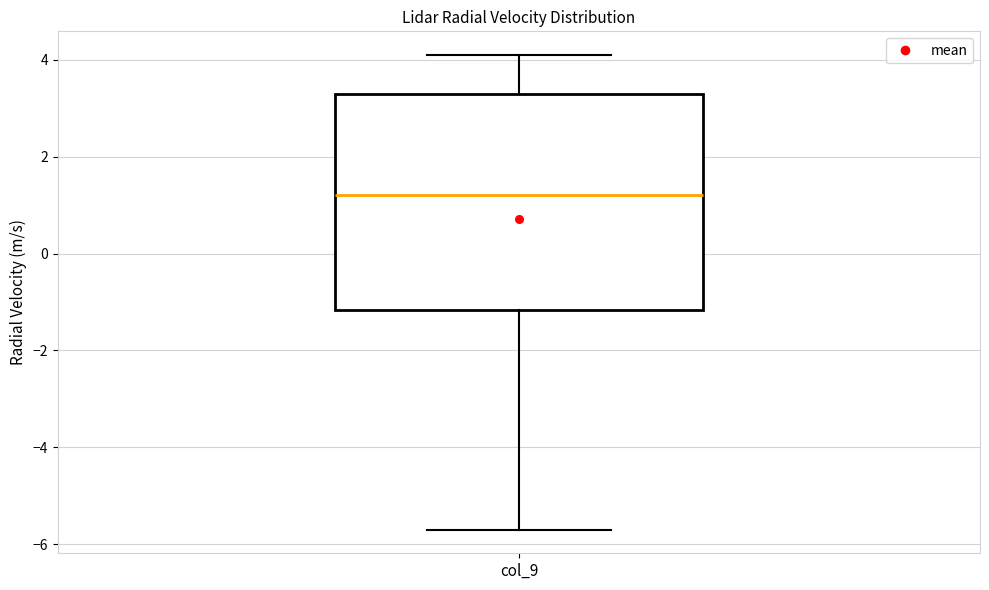

Transcribe this box plot: give where the median line is, the range the box spans, and where the two whiskers end, as read against the y-axis. The values are not printed on the chart, so give them approximately, as read against the axis.

median 1.2, box -1.2 to 3.4, whiskers -5.6 to 4.2